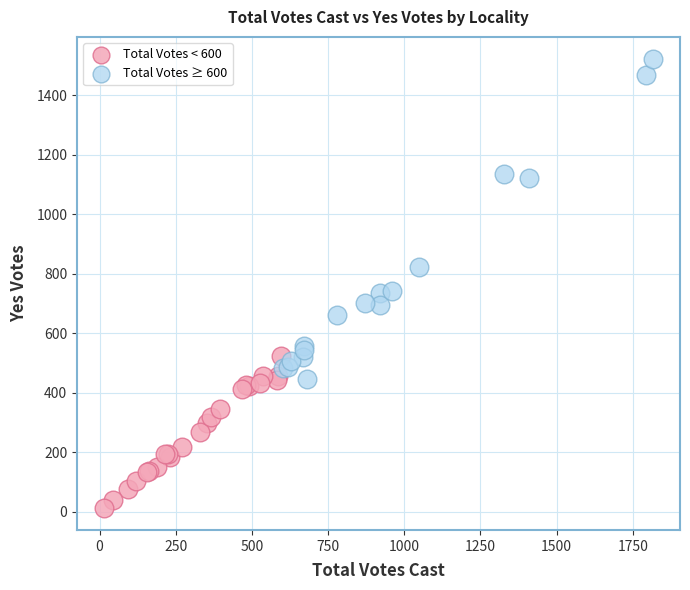

What are all the series names shown in the legend?

Total Votes < 600, Total Votes ≥ 600